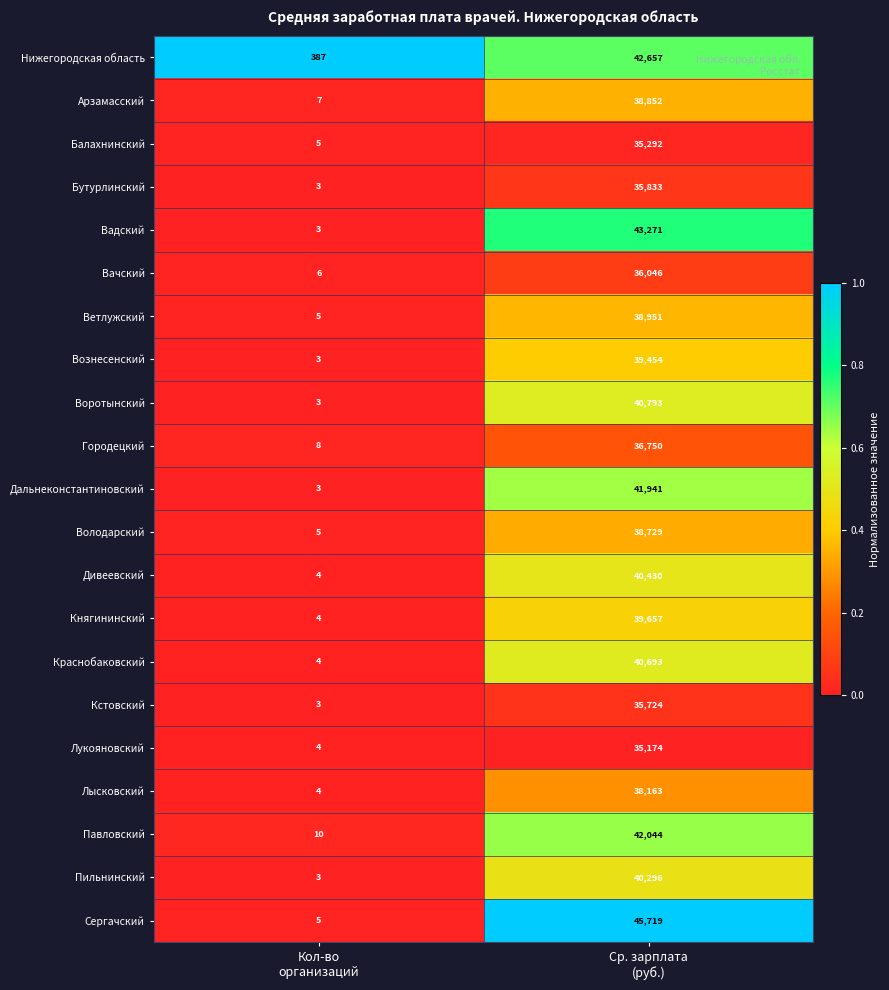

At Ср. зарплата
(руб.), list the series in order from smallest to largest.

Лукояновский, Балахнинский, Кстовский, Бутурлинский, Вачский, Городецкий, Лысковский, Володарский, Арзамасский, Ветлужский, Вознесенский, Княгининский, Пильнинский, Дивеевский, Краснобаковский, Воротынский, Дальнеконстантиновский, Павловский, Нижегородская область, Вадский, Сергачский